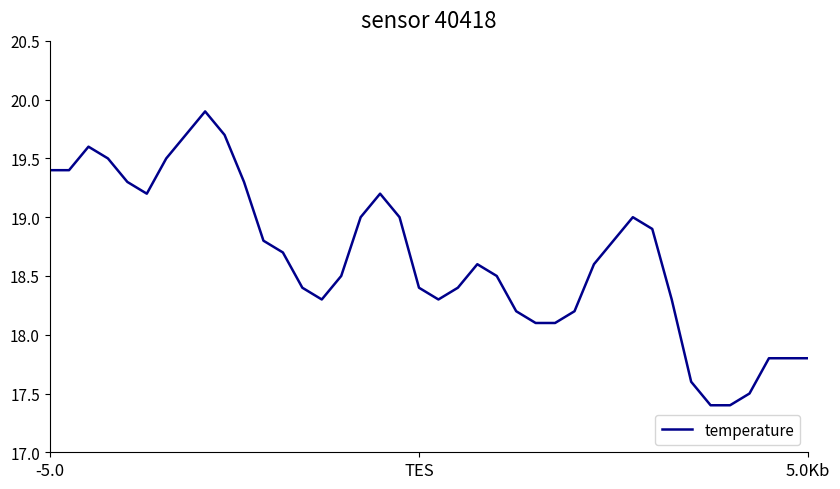

How many distinct data groups are displayed?

1